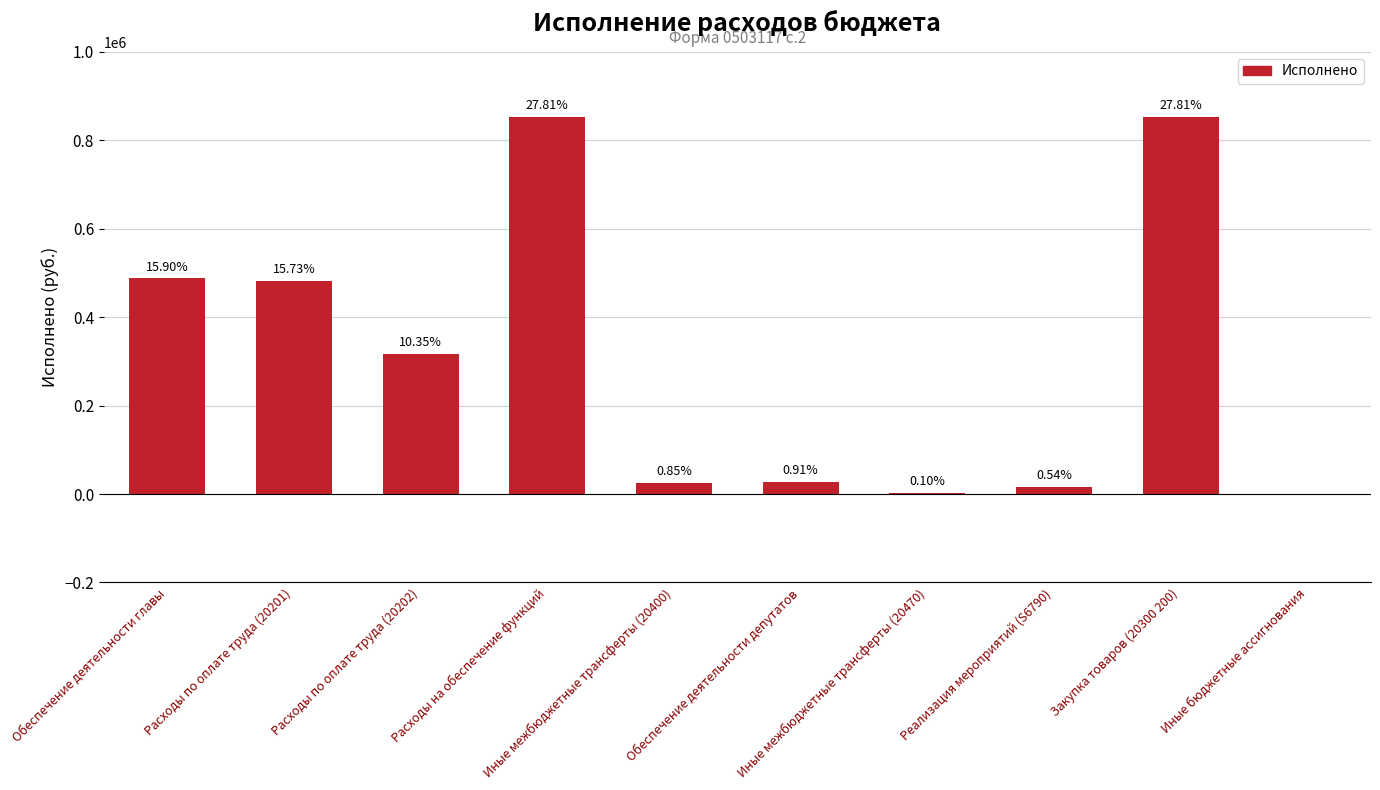

True or false: the data shows 12982.6 at Иные межбюджетные трансферты (20400).

False